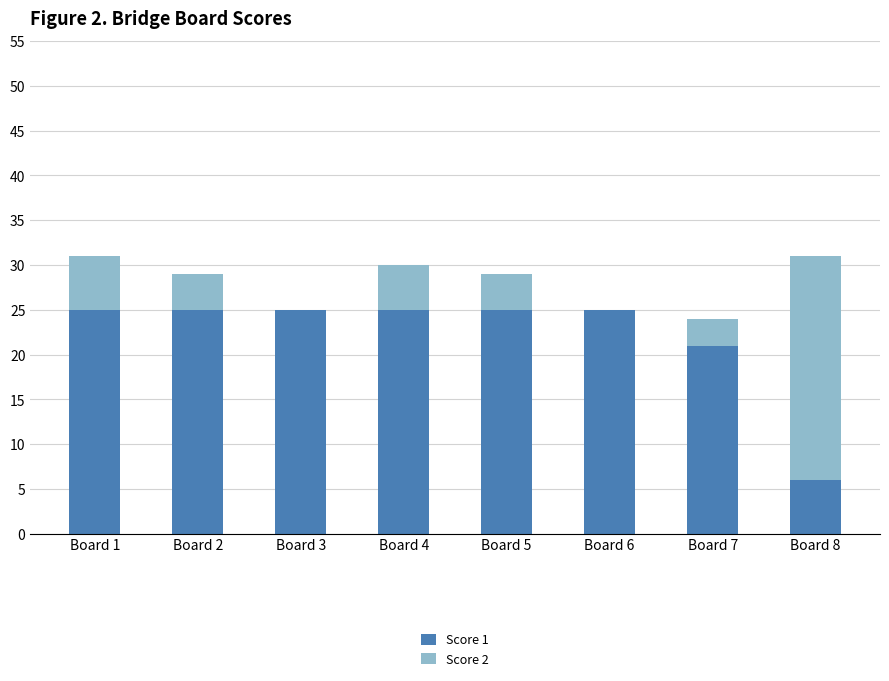

The Score 1 series shows 25 at Board 5. True or false?

True